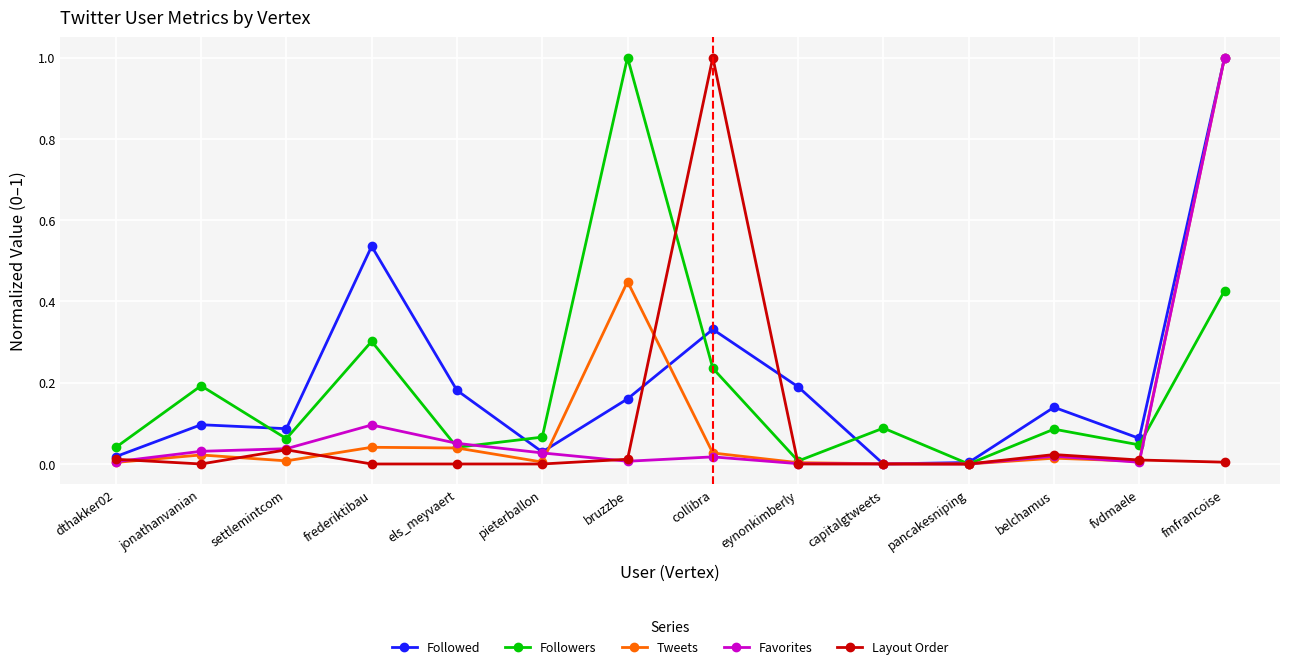

Between collibra and capitalgtweets, which series saw the biggest shift?

Layout Order